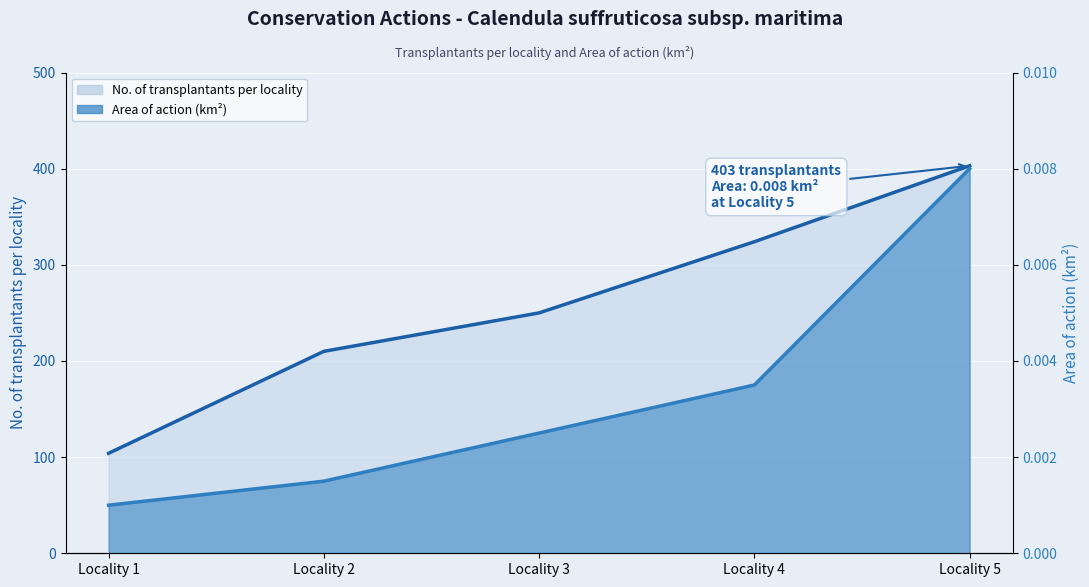

Reading left to right, list all the values displayed in this chart.

No. of transplantants per locality: Locality 1=104.0	Locality 2=210.0	Locality 3=250.0	Locality 4=324.0	Locality 5=403.0
Area of action (km²): Locality 1=0.0	Locality 2=0.0	Locality 3=0.0	Locality 4=0.0	Locality 5=0.0